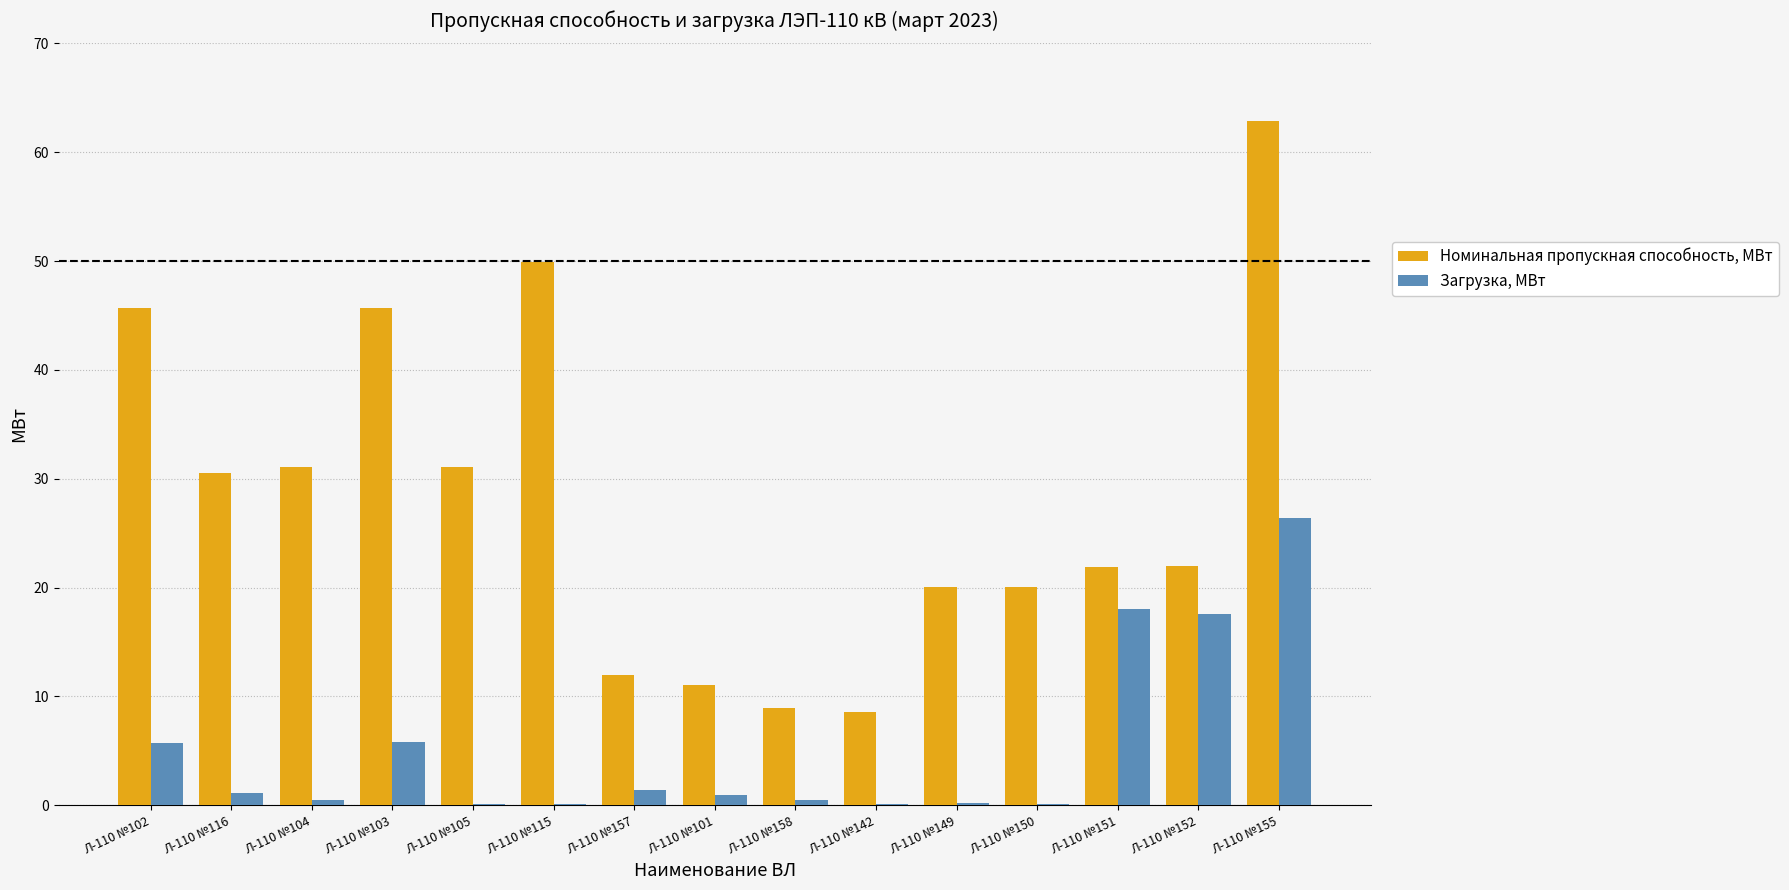

The value of Загрузка, МВт at Л-110 №102 is 5.7. True or false?

True